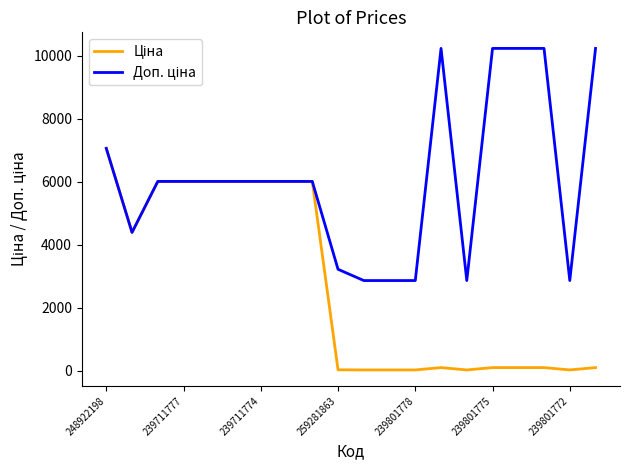

What is the maximum value shown in the chart?

10228.0